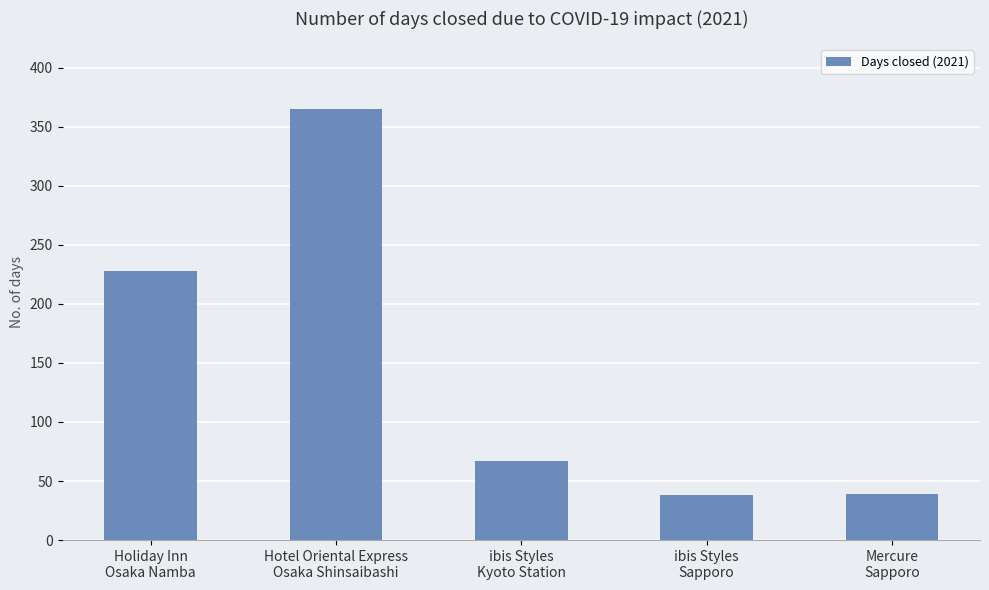

At which category does the chart reach its peak across all series?

Hotel Oriental Express
Osaka Shinsaibashi